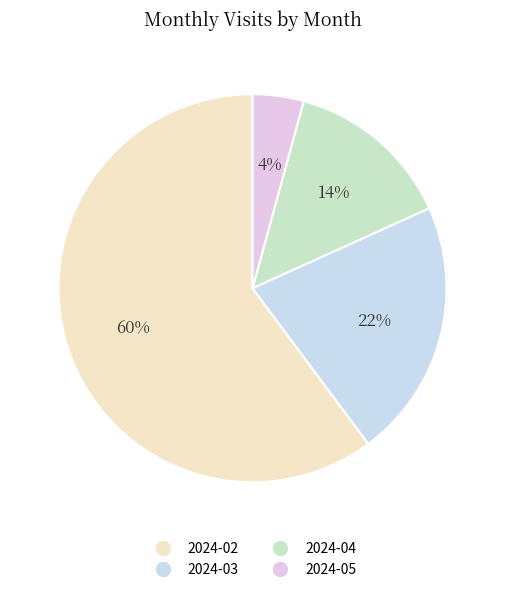

Which category has the smallest portion of the pie?

2024-05